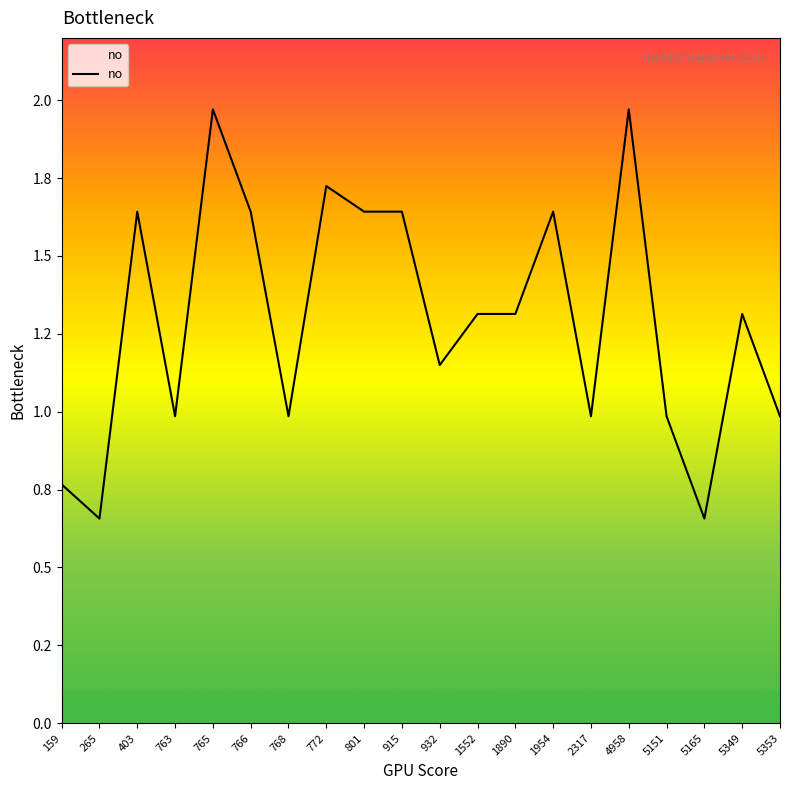

Does the chart have visible grid lines?

No